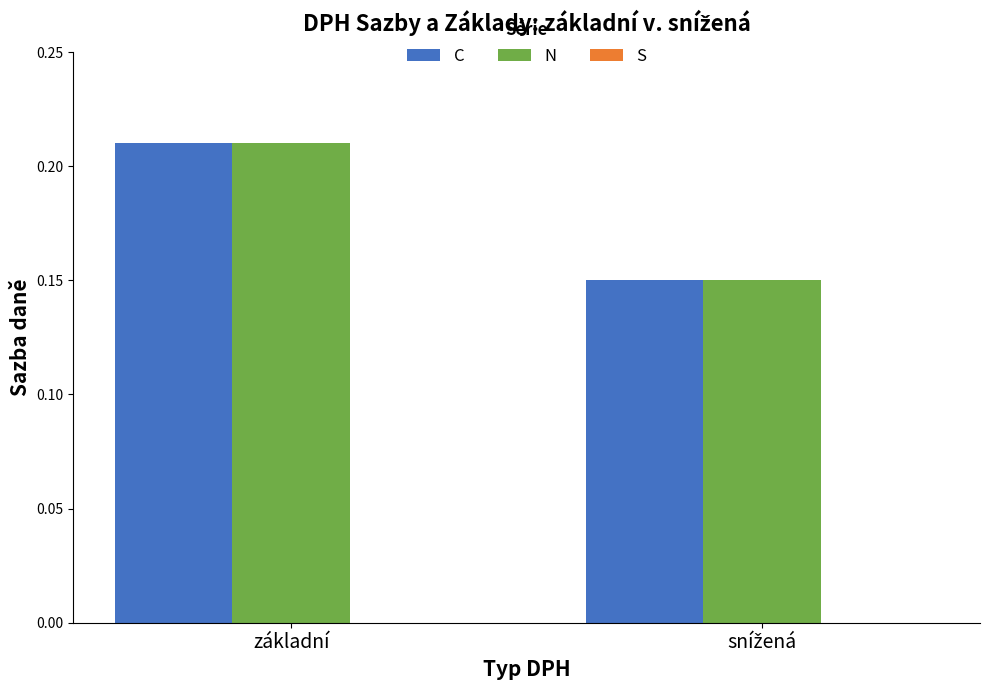

Is it true that N equals 0.3 at základní?

False